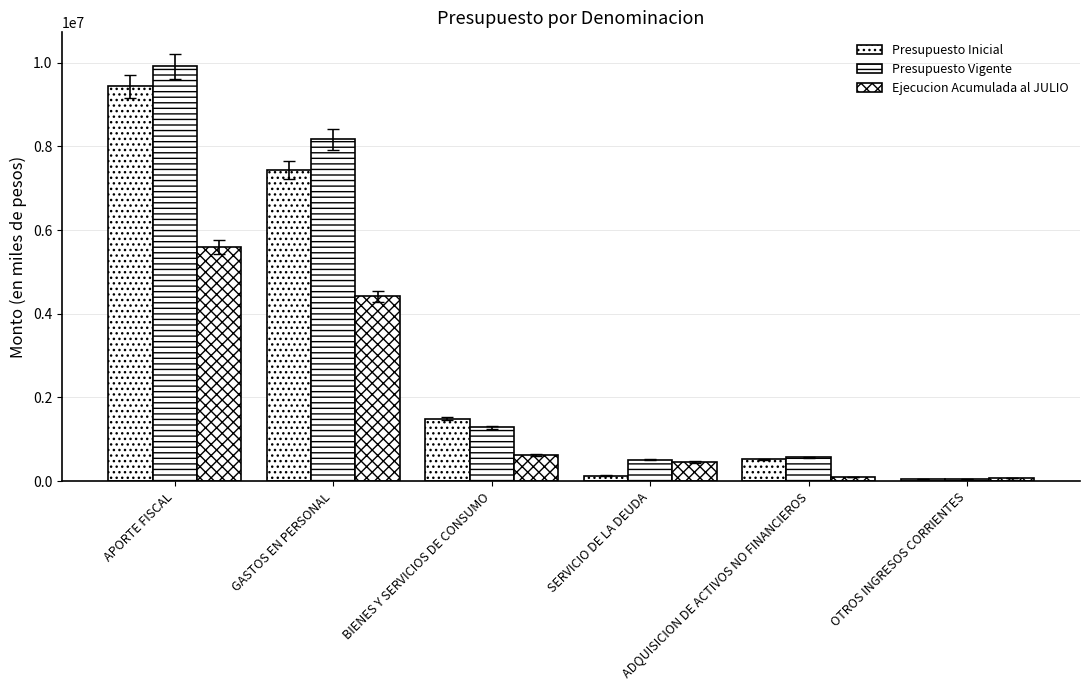

How many groups of bars are there?

6